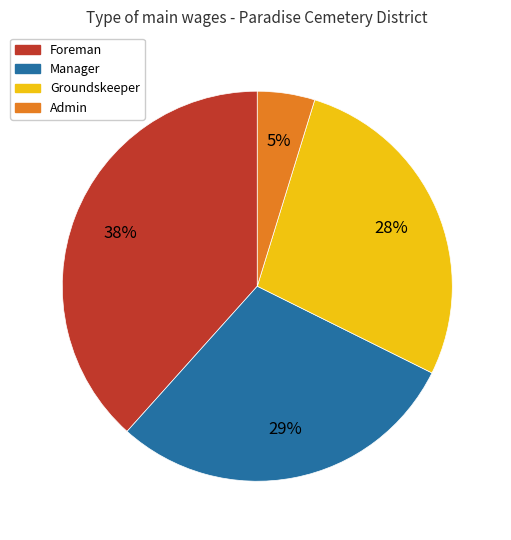

Which category has the smallest portion of the pie?

Admin